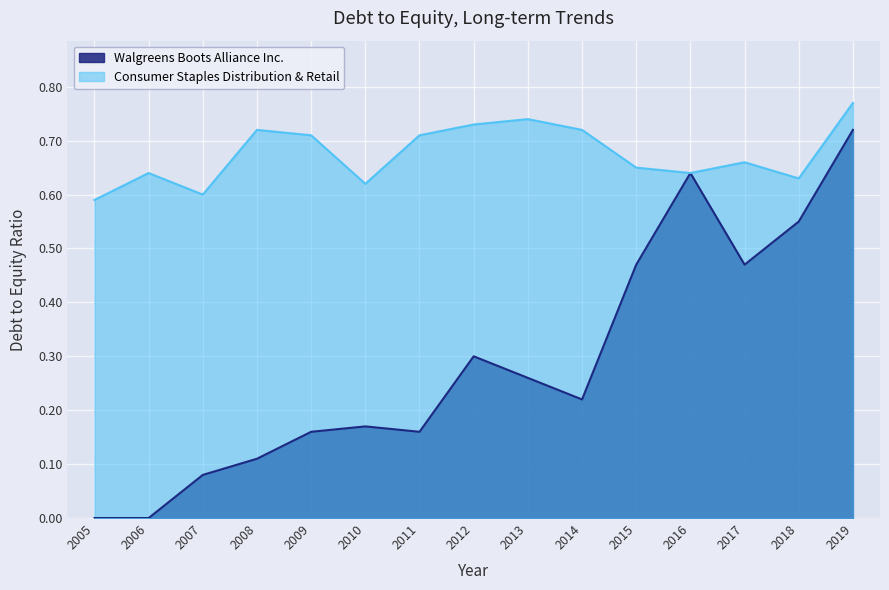

Which label corresponds to the largest value in the chart?

2019